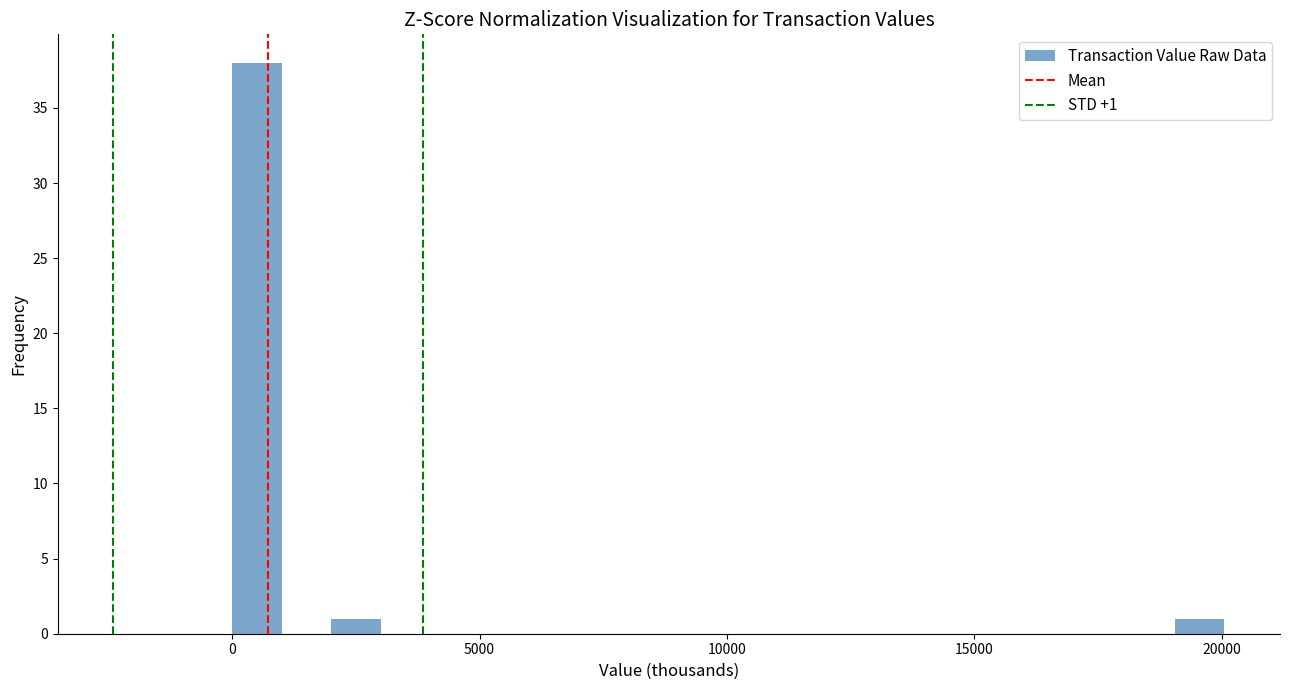

Read against the x-axis, roughly where is the centre of the tallest bar?

500